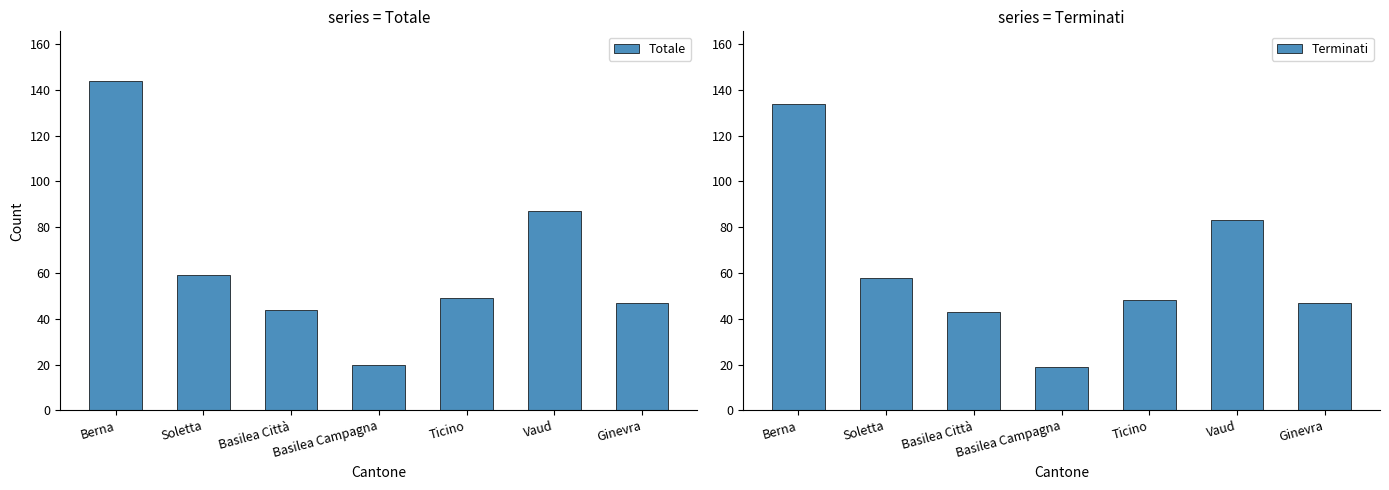

Which has a higher value, Berna or Basilea Campagna?

Berna